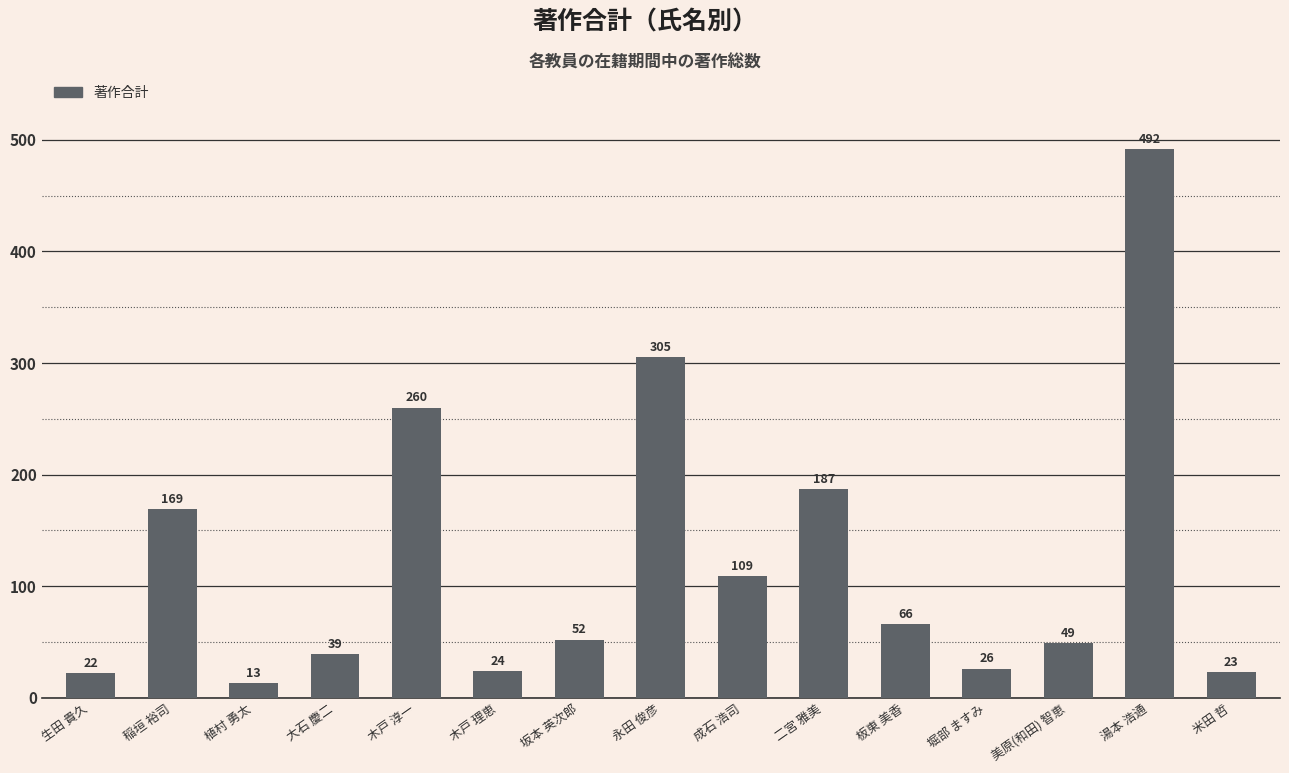

Approximately how many times larger is the value at 坂本 英次郎 compared to 堀部 ますみ?

2.0